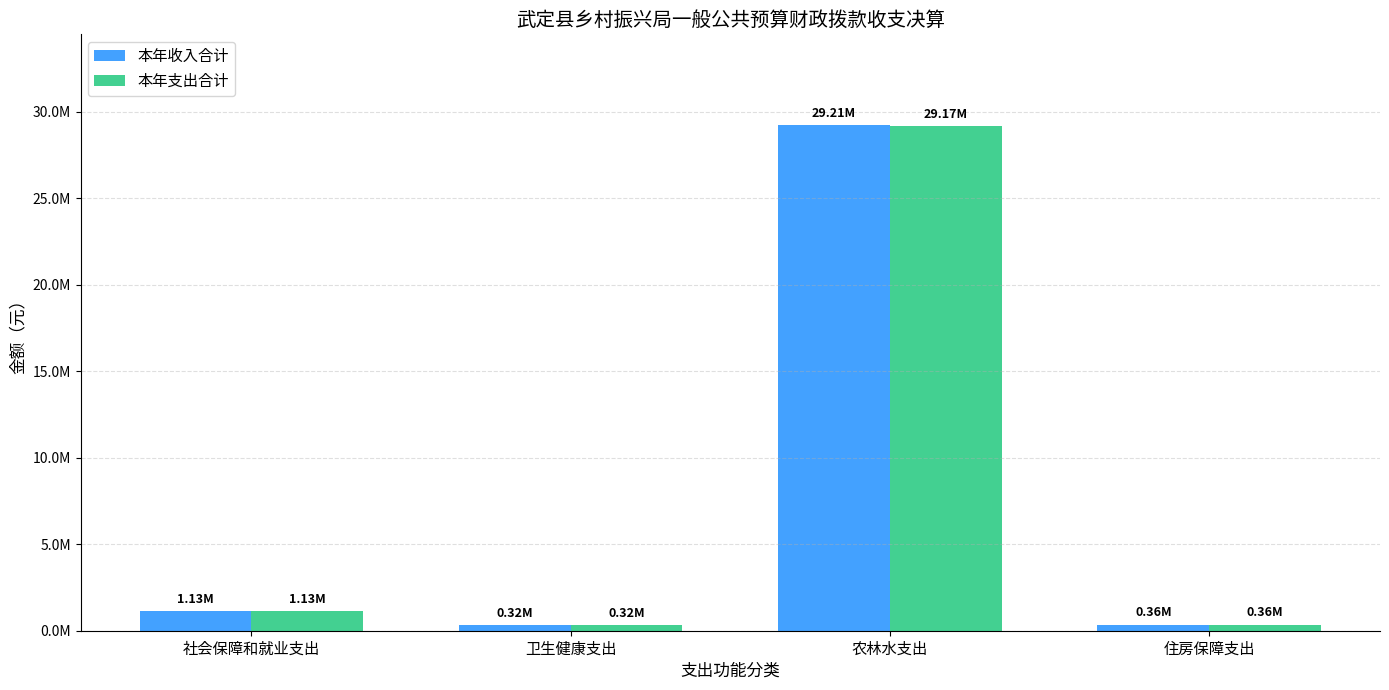

Does the chart contain stacked bars?

No